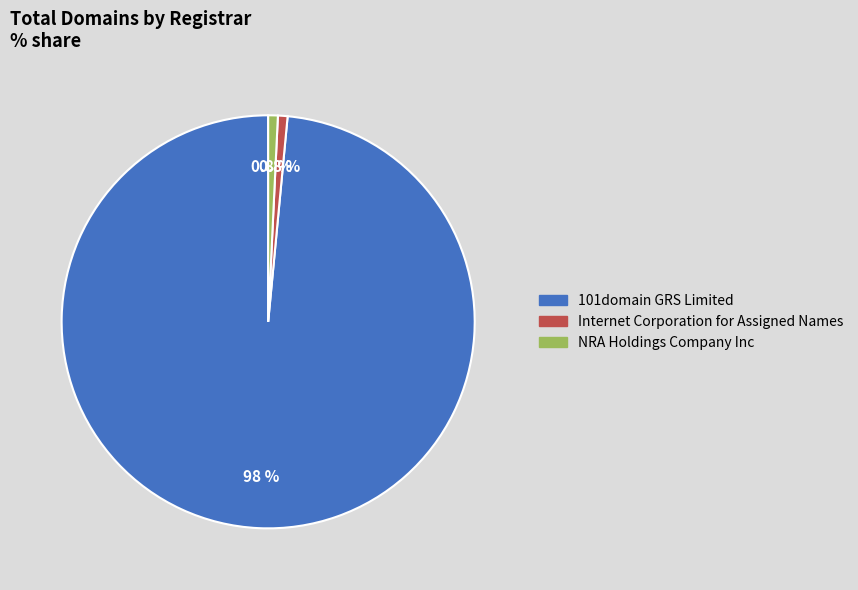

Combined, do 101domain GRS Limited and Internet Corporation for Assigned Names account for over 50%?

Yes